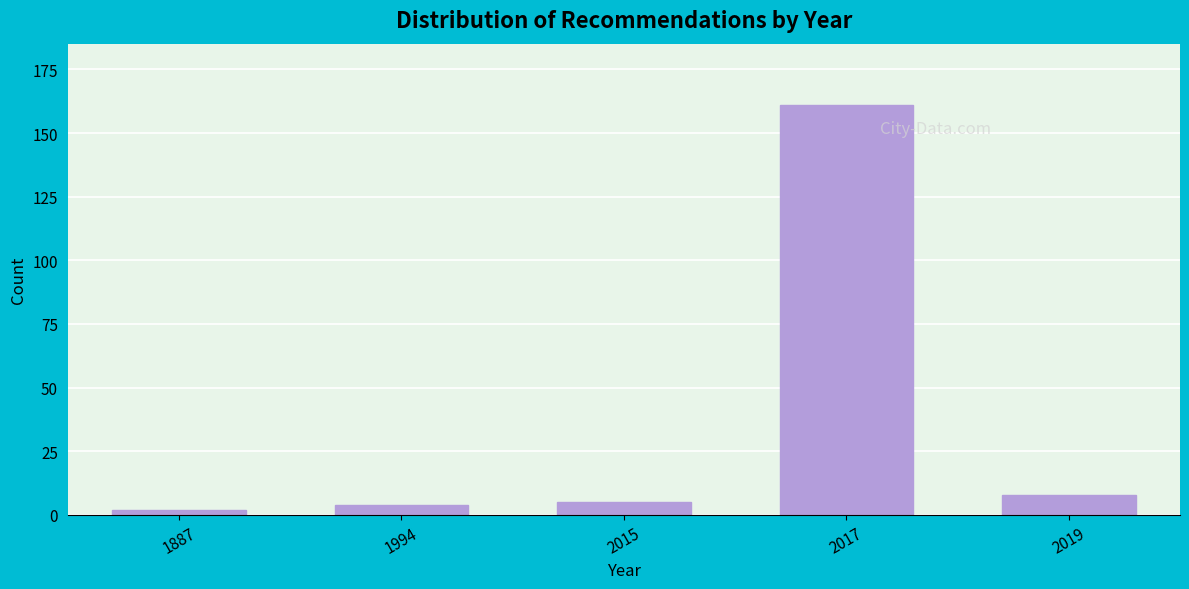

Reading left to right, transcribe all the data shown in this chart.

1887=2	1994=4	2015=5	2017=161	2019=8